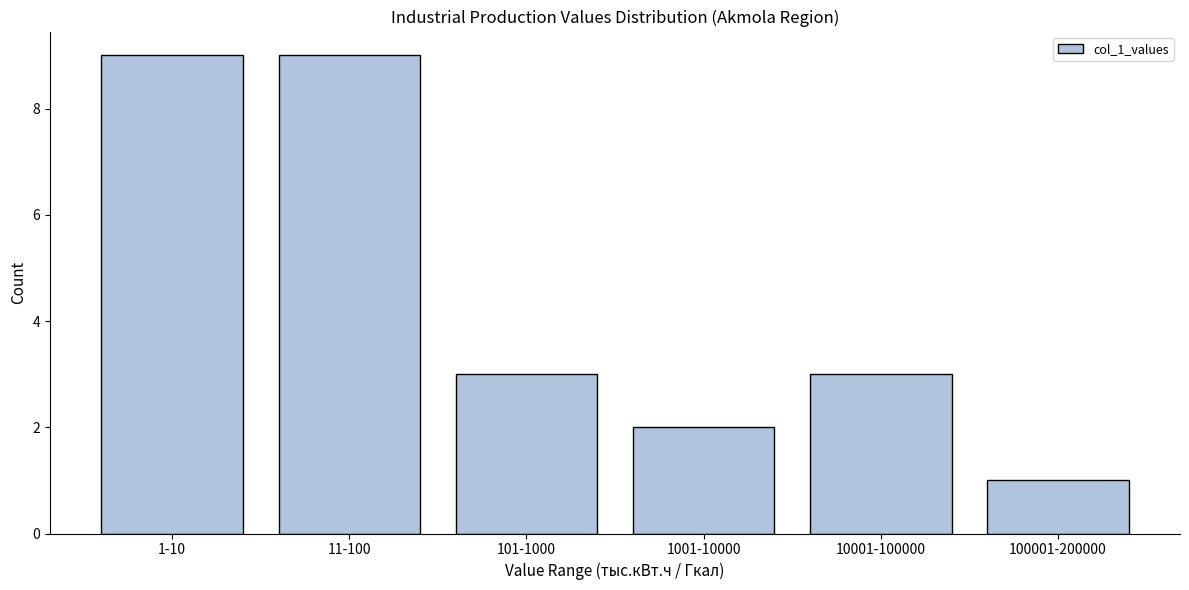

Reading left to right, transcribe all the data shown in this chart.

9	9	3	2	3	1